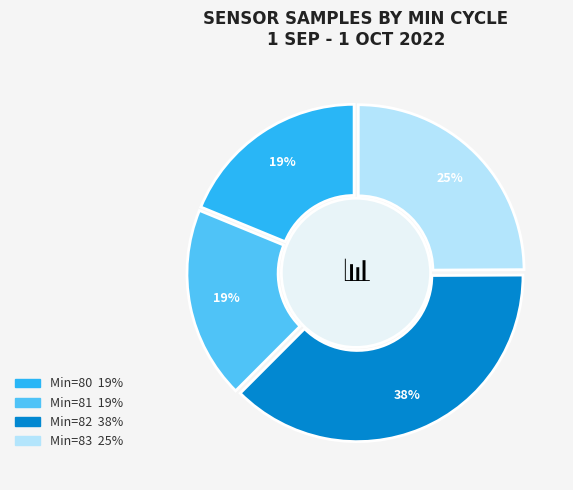

How many slices are in this pie chart?

4